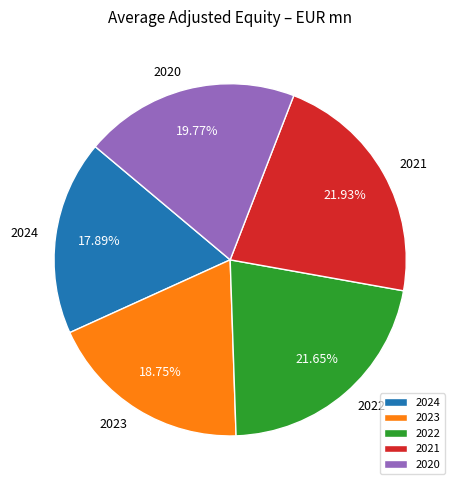

How many segments does this pie chart have?

5